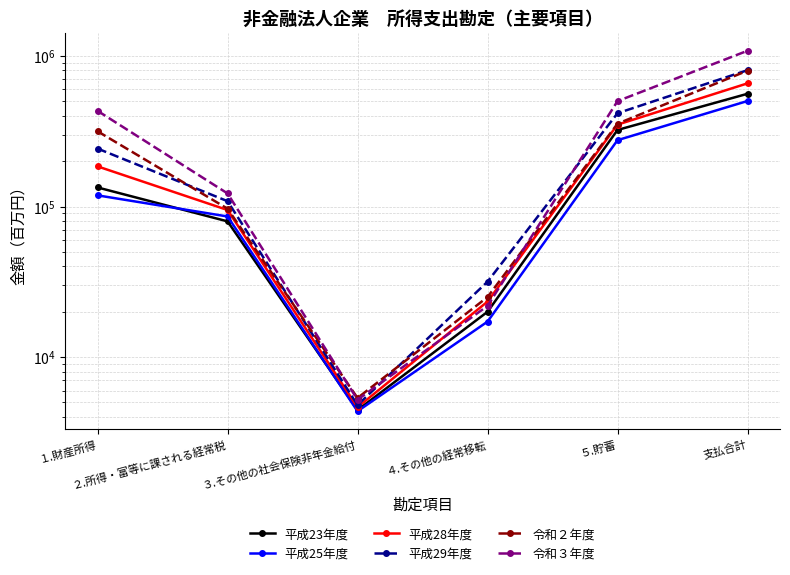

How many lines are shown in the chart?

6